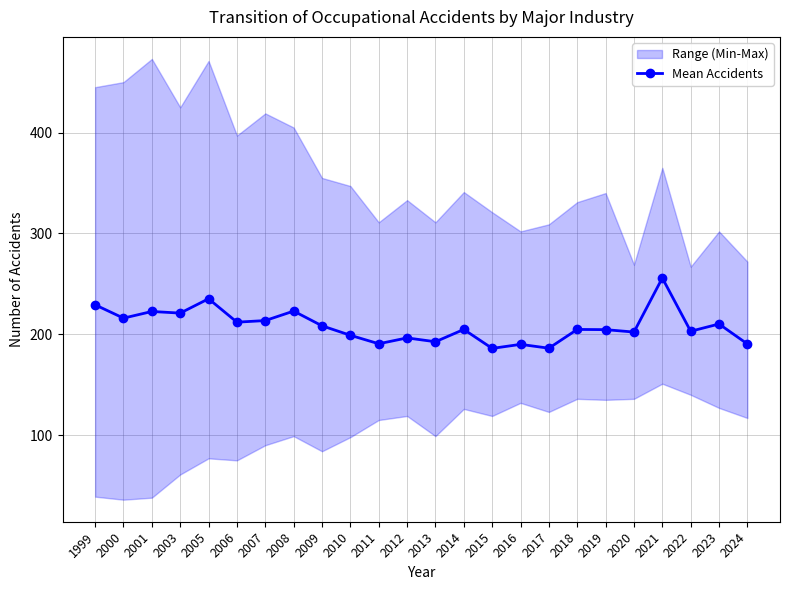

Rank the categories by value from highest to lowest.

2021, 2005, 1999, 2008, 2001, 2003, 2000, 2007, 2006, 2023, 2009, 2014, 2018, 2019, 2022, 2020, 2010, 2012, 2013, 2011, 2024, 2016, 2017, 2015